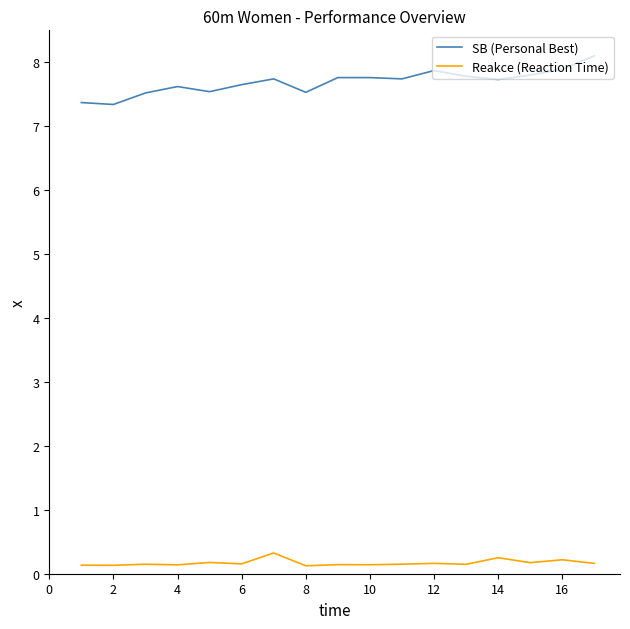

What is the difference between the maximum and minimum values in the Reakce (Reaction Time) series?

0.2